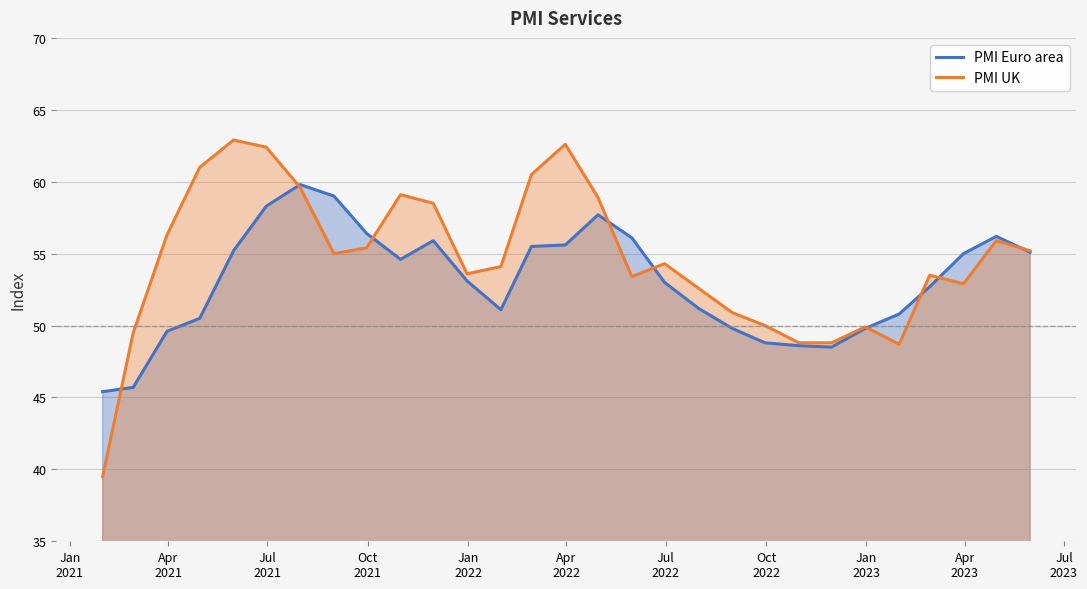

How many lines are shown in the chart?

2